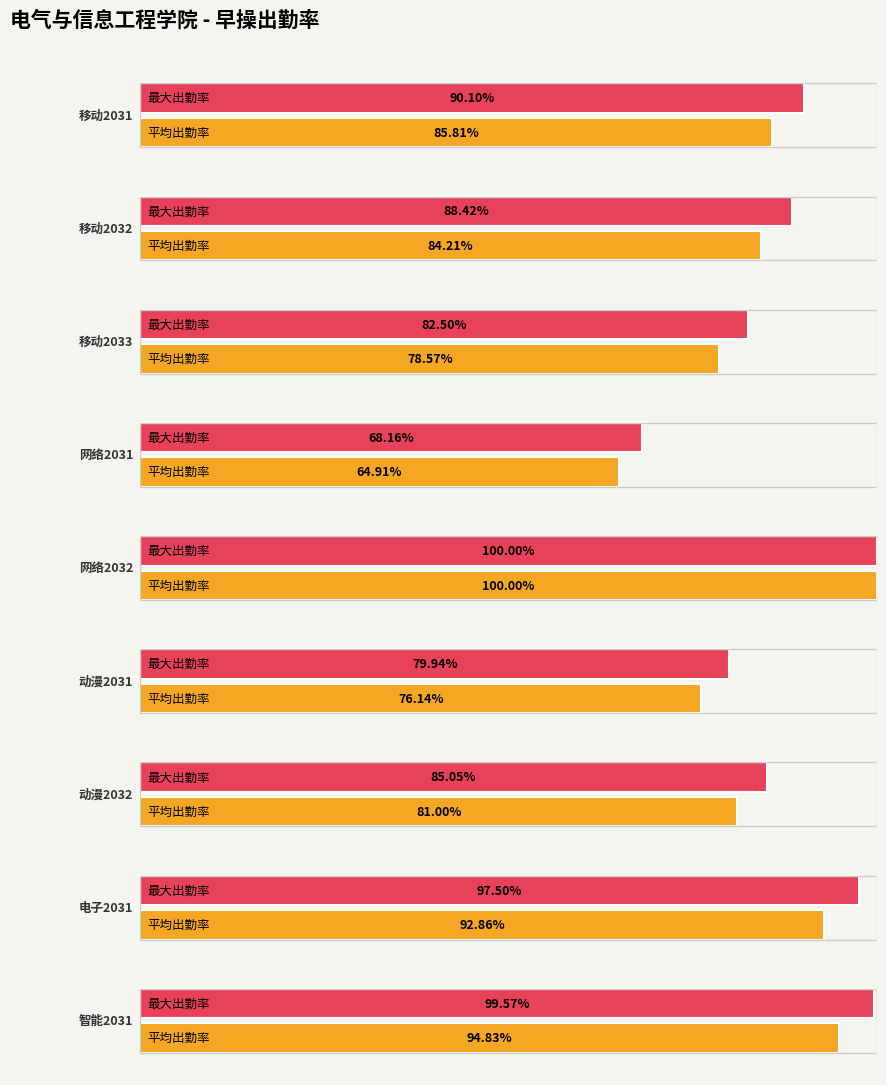

Which label corresponds to the largest value in the chart?

网络2032